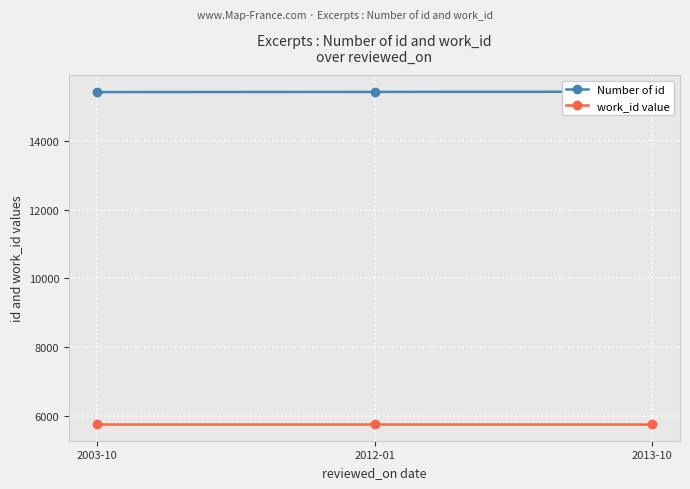

Which series has the largest total across all categories?

Number of id